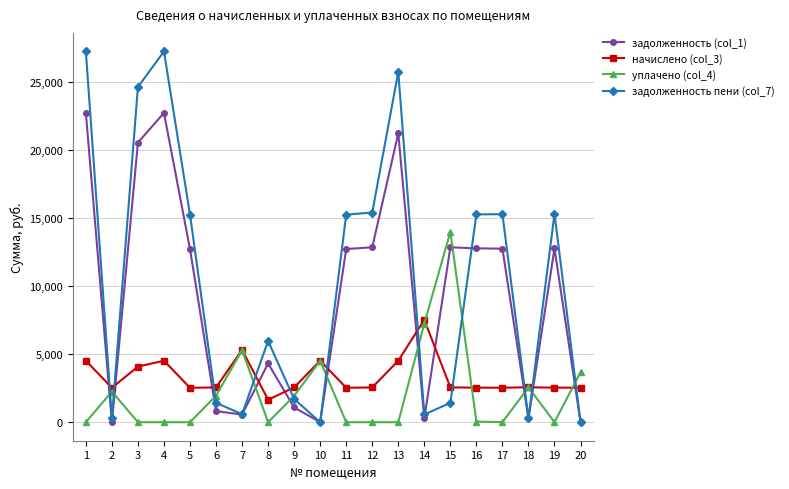

The value of задолженность (col_1) at 10 is 0.7. True or false?

True